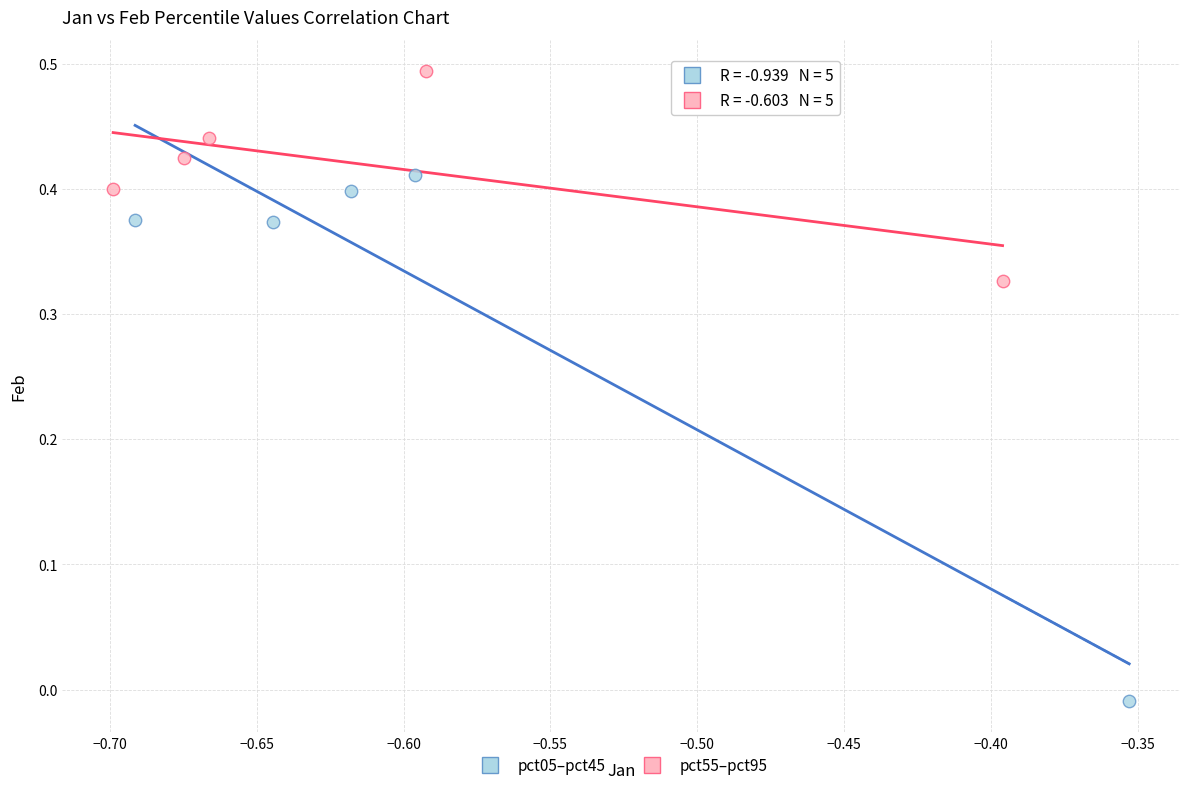

What are all the series names shown in the legend?

pct05–pct45, pct55–pct95